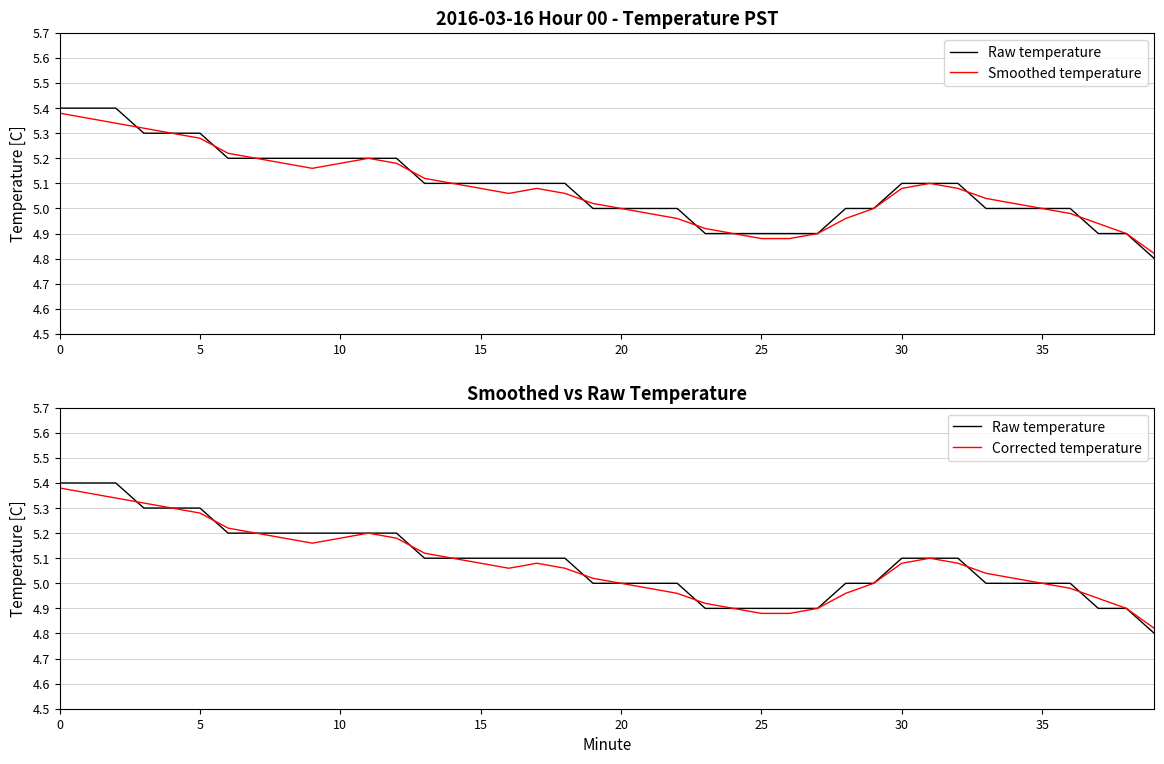

What is the sum of all Raw temperature values?

203.5